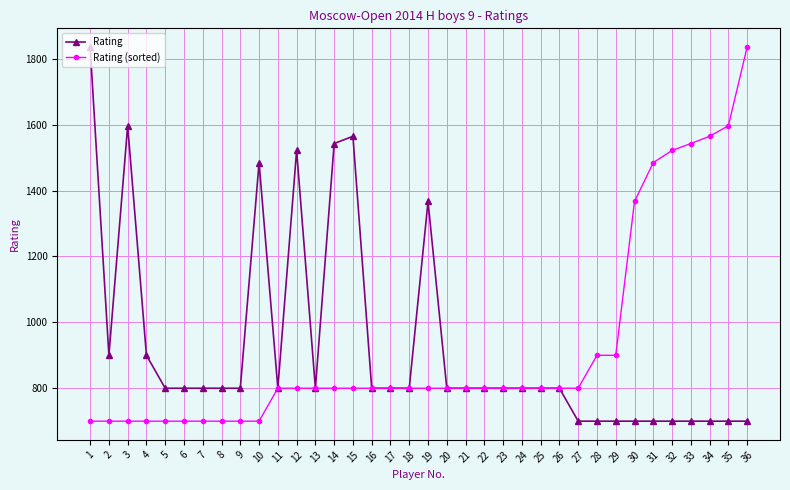

At how many categories does at least one series exceed 726?

36